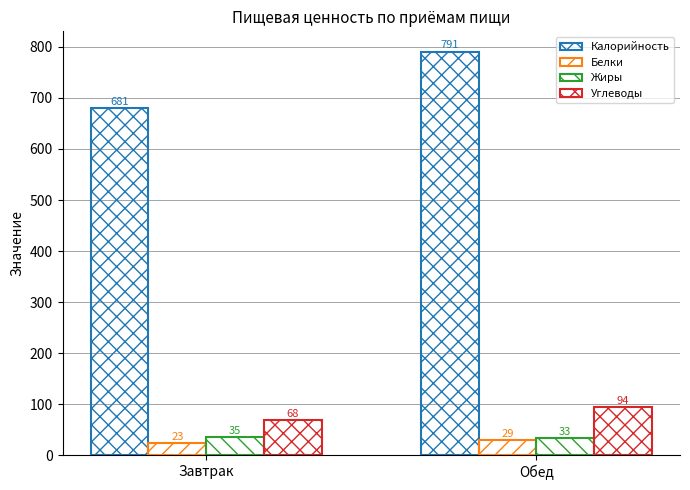

Count the number of categories in the chart.

2